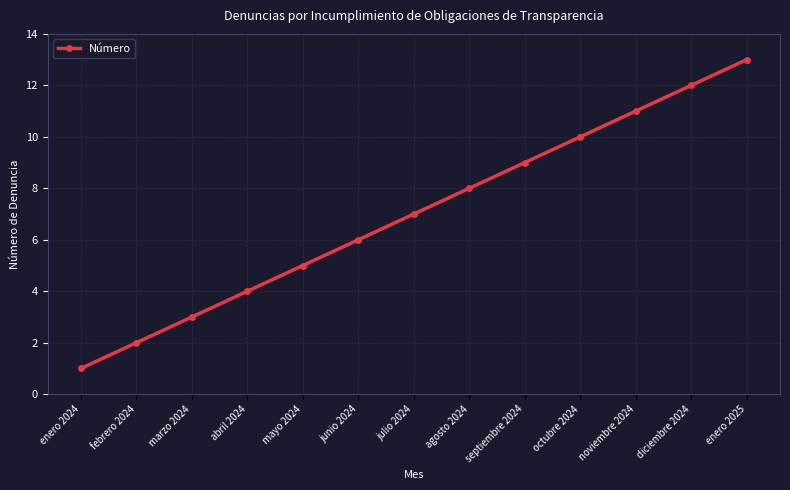

What is the value of the 12th point from the left?

12